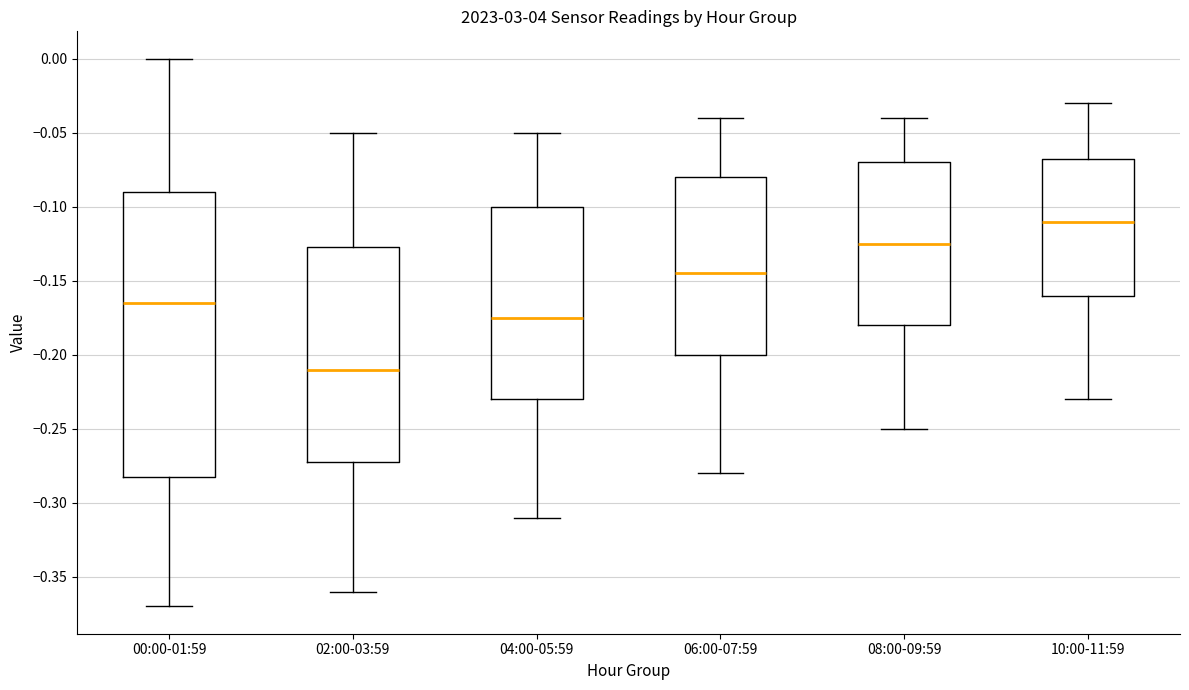

Comparing the boxes themselves (not the whiskers), which one is the tallest?

00:00-01:59